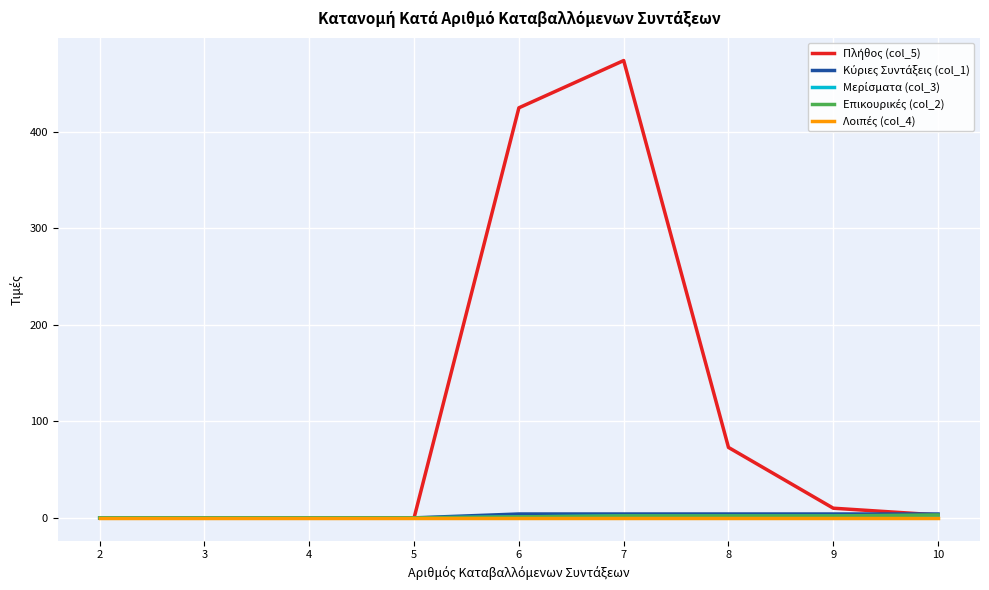

How many lines are shown in the chart?

5